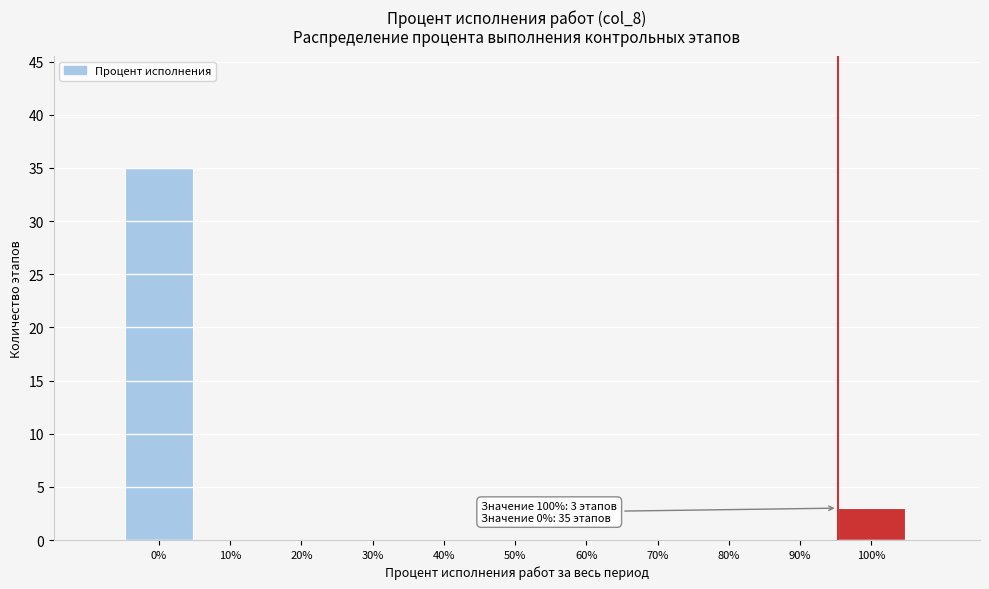

Reading right to left, what are all the values shown in this chart?

100%=3	90%=0	80%=0	70%=0	60%=0	50%=0	40%=0	30%=0	20%=0	10%=0	0%=35